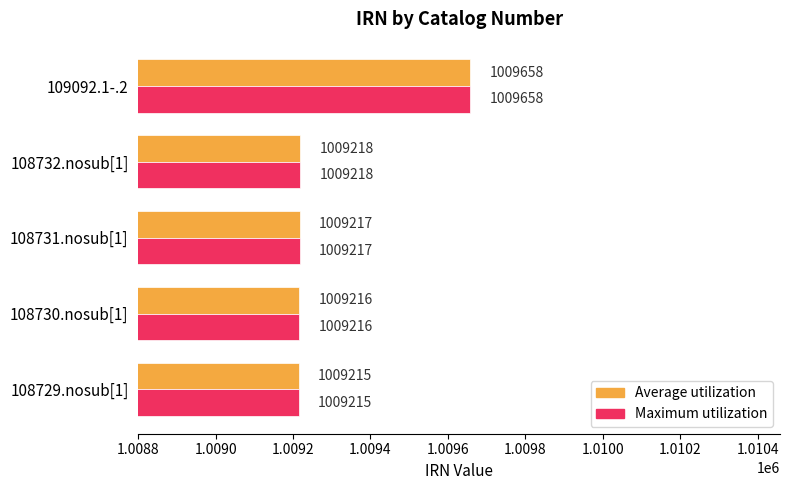

What is the difference between the second highest and minimum values in the Maximum utilization series?

3